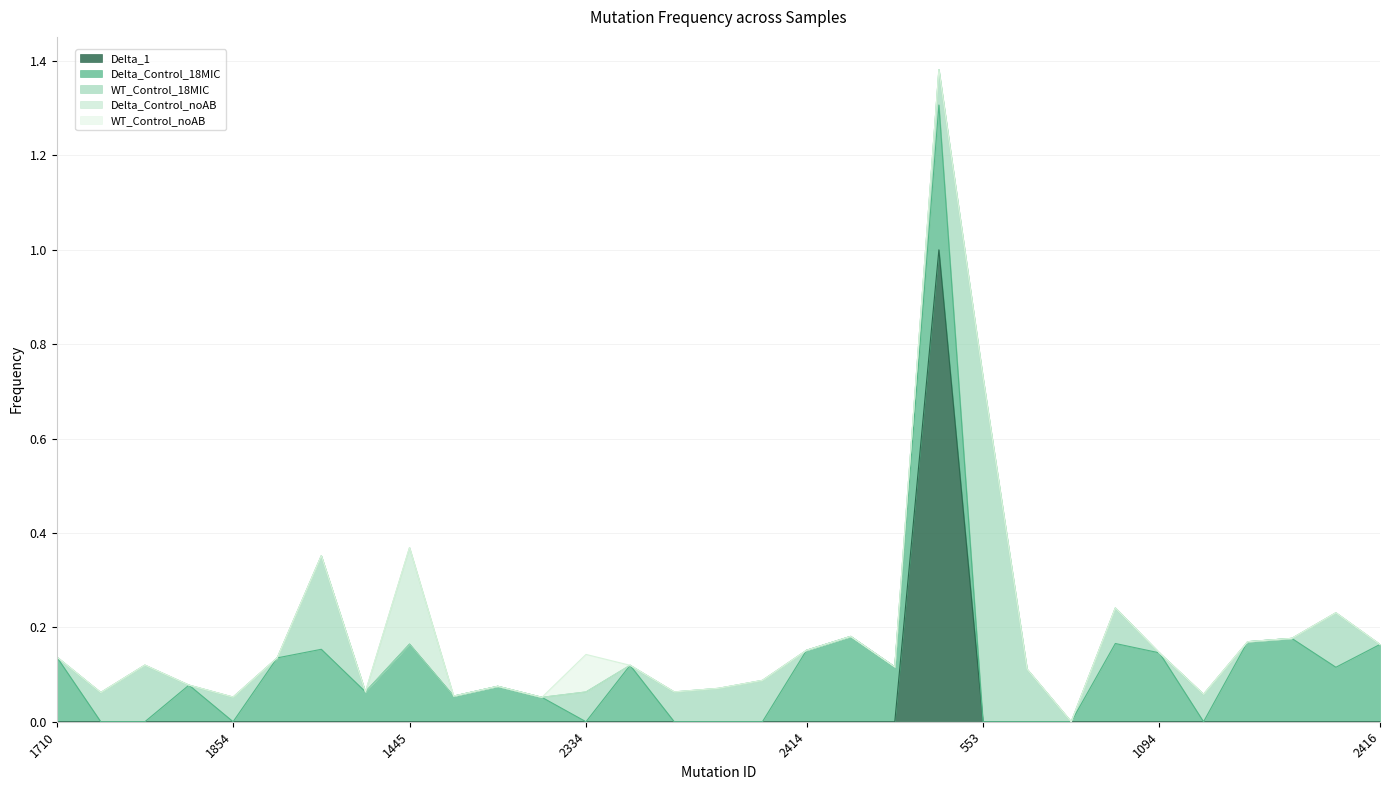

What is the label of the 26th point from the left?

1094